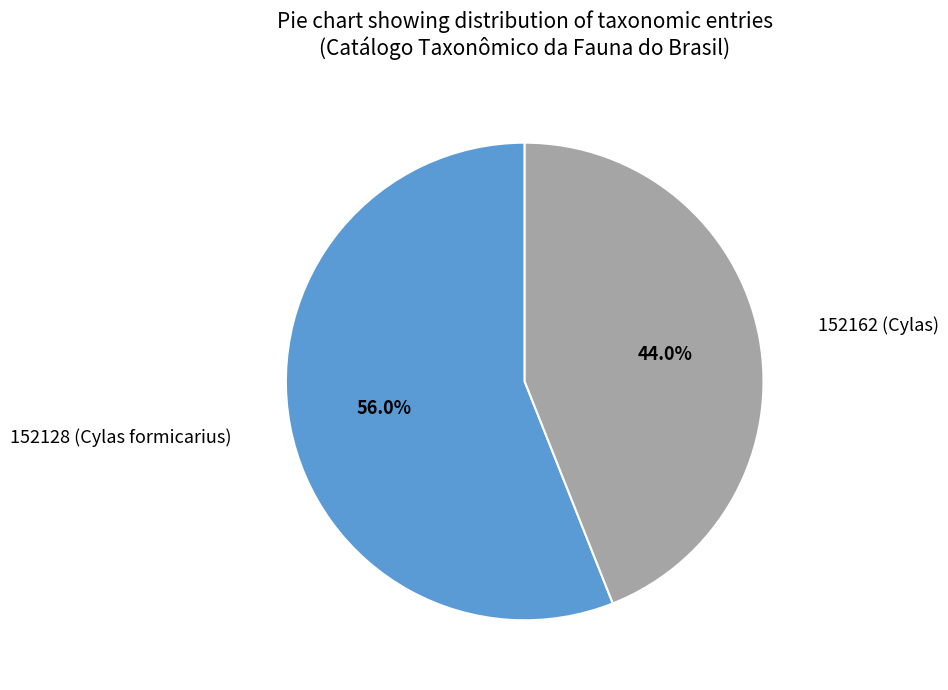

Is it true that 152128 (Cylas formicarius) is 46% of the pie?

False